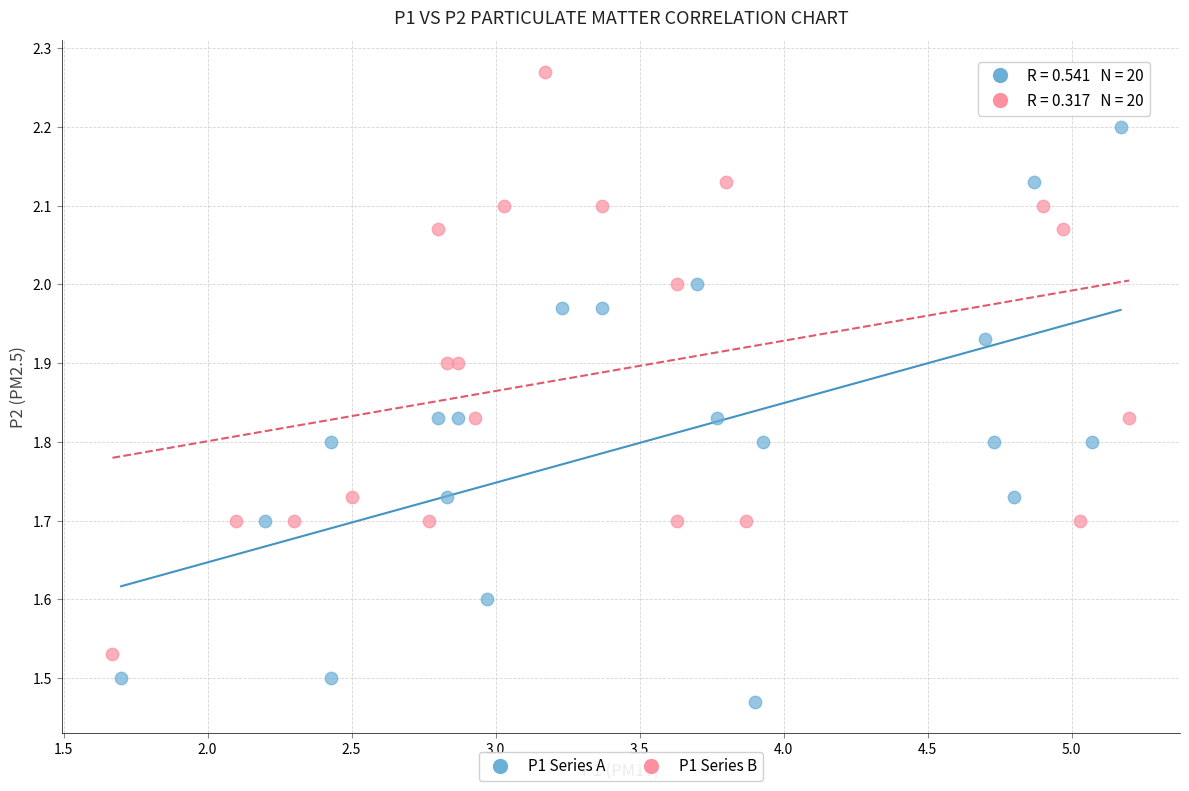

Which series contains the lowest Y value?

P1 Series A